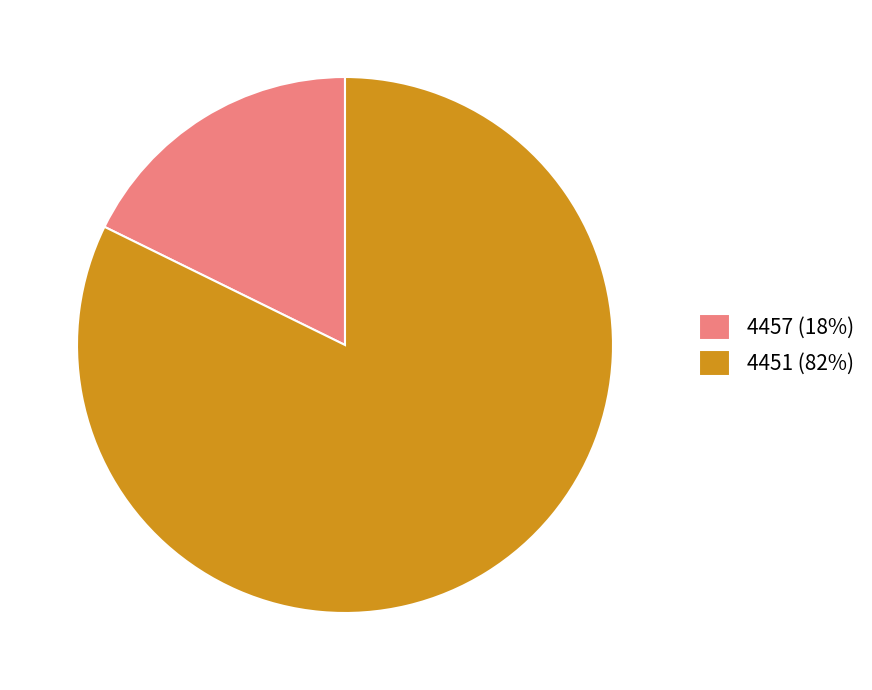

Is the sum of 4451 (82%) and 4457 (18%) greater than half?

Yes